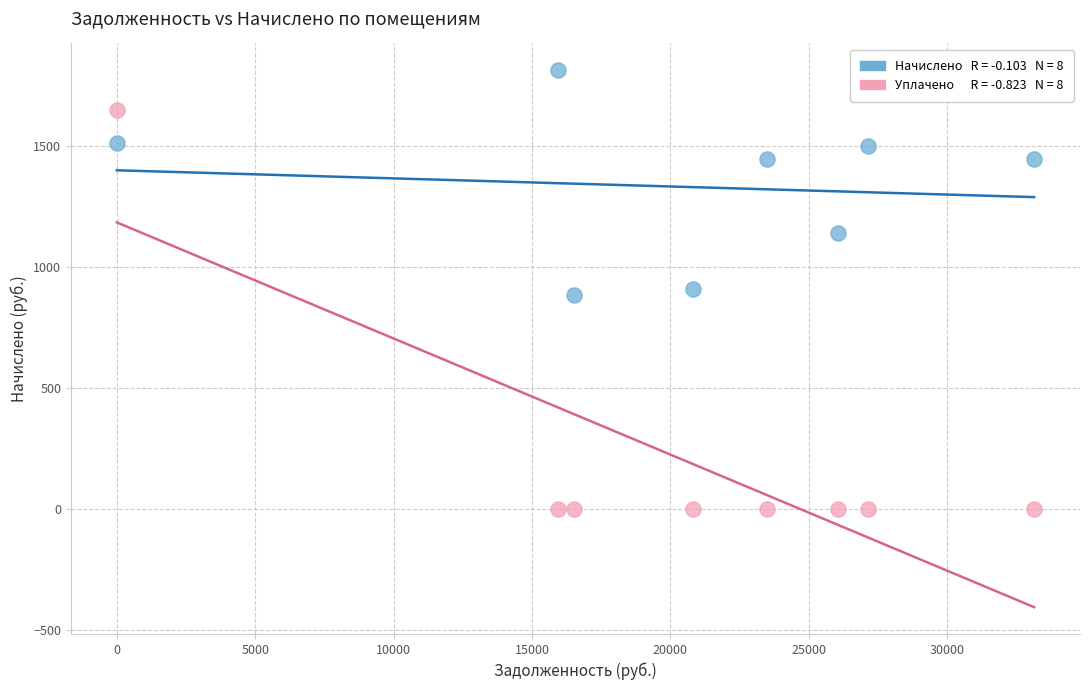

Across all data points, what is the range of Y values (max minus min)?

1814.4